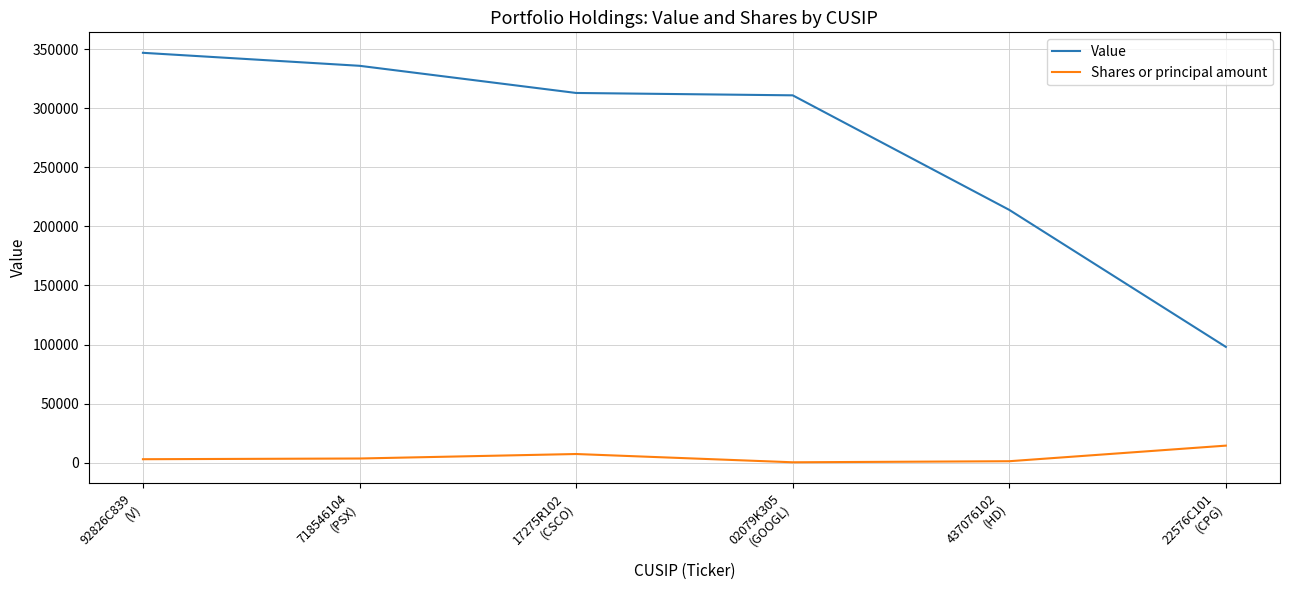

In Shares or principal amount, how many points are higher than both neighbors (excluding endpoints)?

1